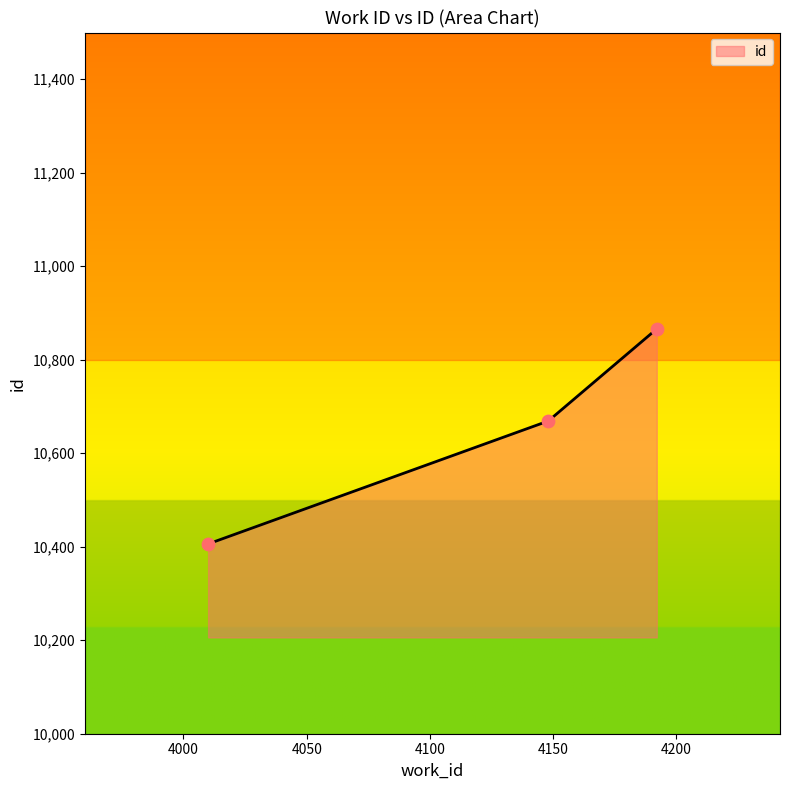

What is the greatest value displayed?

10866